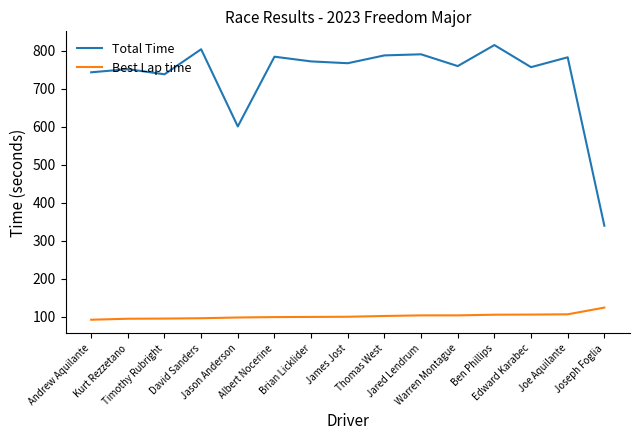

Which series changed the most between Jared Lendrum and Joseph Foglia?

Total Time